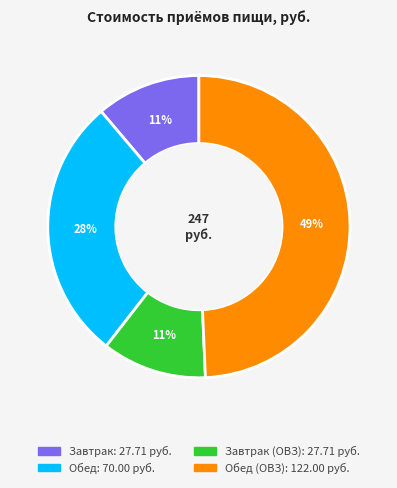

To the nearest percent, what is the difference between the largest and smallest slice percentages?

38%